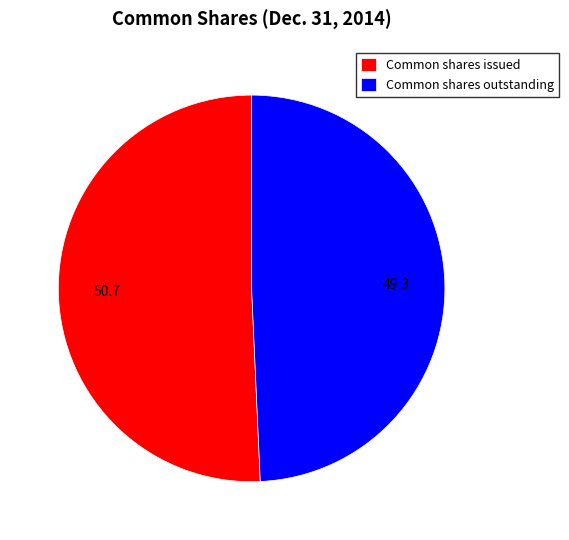

What is the largest slice in the pie chart?

Common shares issued